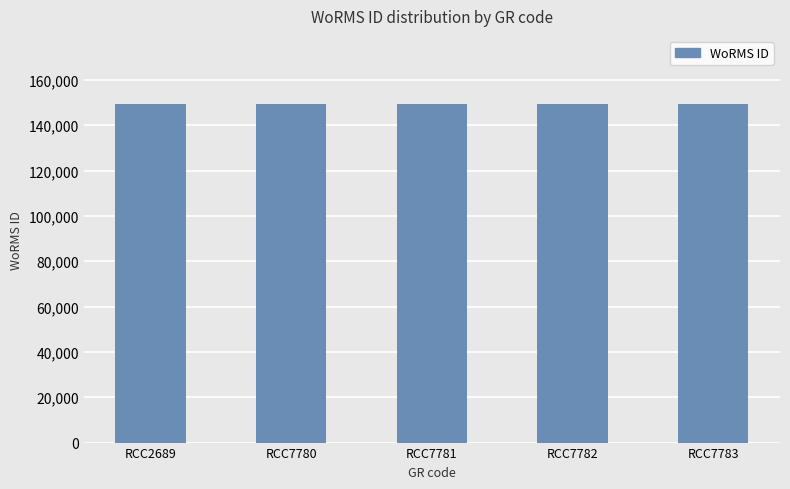

Is it true that the value at RCC7783 is 149538?

True